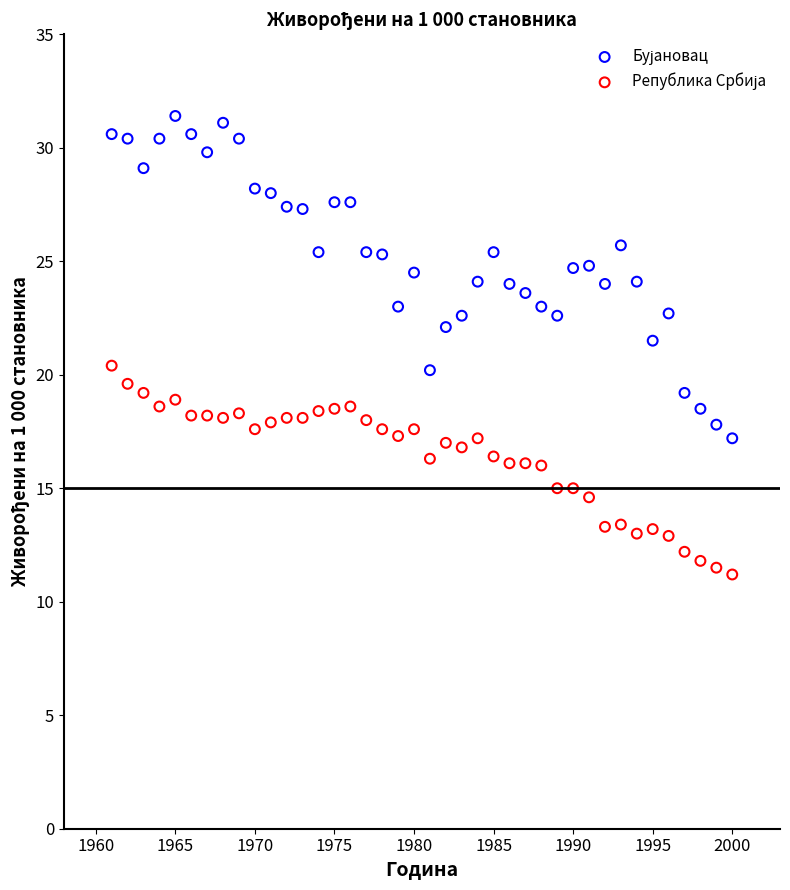

Across all data points, what is the range of Y values (max minus min)?

20.2